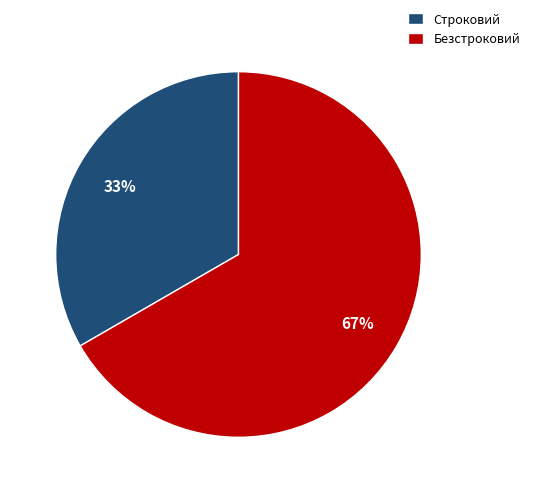

Which category has the biggest portion of the pie?

Безстроковий